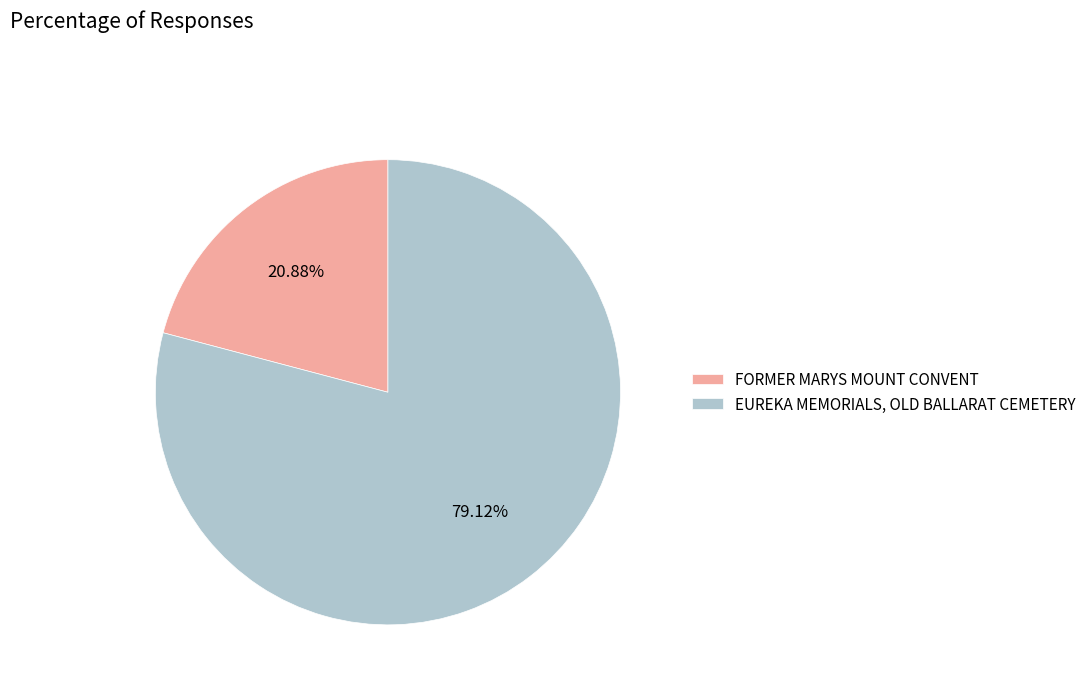

To the nearest percent, what is the combined percentage of EUREKA MEMORIALS, OLD BALLARAT CEMETERY and FORMER MARYS MOUNT CONVENT?

100%